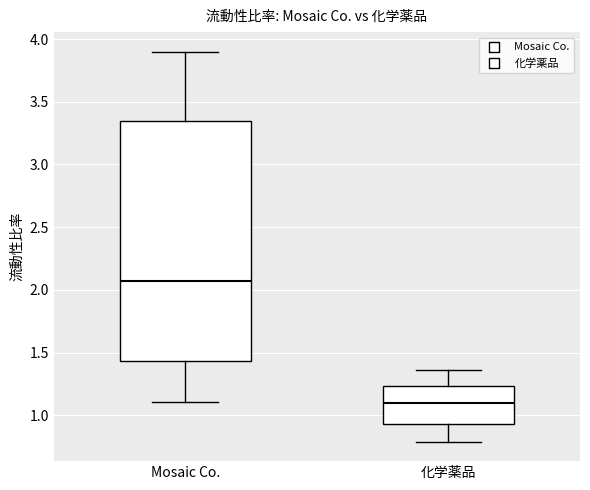

Reading left to right, transcribe this box plot: for each box, give where its median line is, the range the box spans, and where its two whiskers end, as read against the y-axis. The values are not printed on the chart, so give them approximately, as read against the axis.

Mosaic Co.: median 2.05, box 1.45 to 3.35, whiskers 1.10 to 3.90
化学薬品: median 1.10, box 0.95 to 1.25, whiskers 0.80 to 1.35